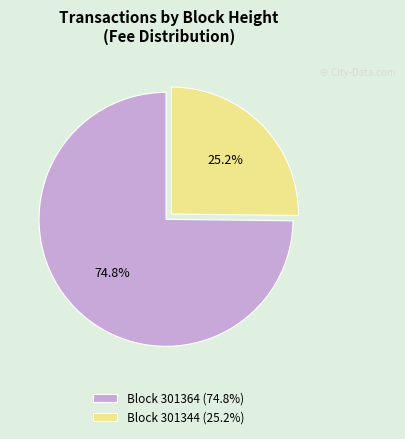

How many slices are in this pie chart?

2